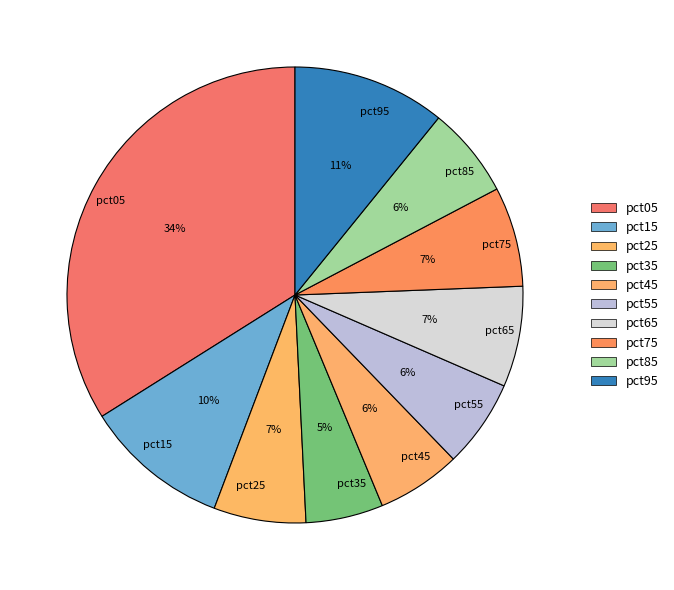

To the nearest percent, what is the average slice percentage?

10%